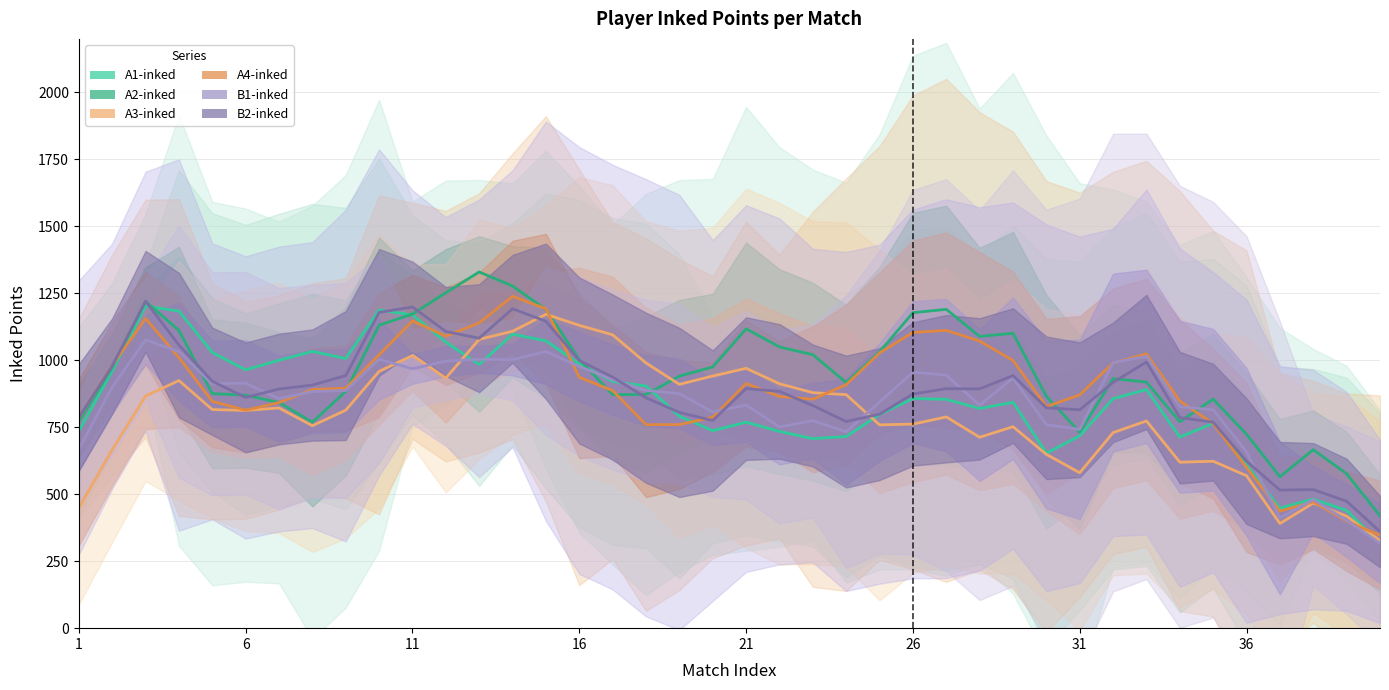

Reading left to right, what are all the values shown in this chart?

A1-inked: 736.2	960.0	1202.2	1183.8	1029.2	964.6	1000.2	1033.4	1006.6	1187.6	1169.4	1067.8	984.4	1097.4	1072.6	986.8	920.6	904.2	791.2	737.4	769.0	734.6	707.6	715.6	797.8	857.2	854.2	820.2	843.4	653.4	718.0	856.8	891.0	713.4	764.6	609.0	448.0	482.2	439.2	317.4
A2-inked: 771.6	972.6	1220.2	1111.6	875.6	869.8	842.4	768.8	884.2	1131.2	1172.6	1252.2	1329.8	1277.4	1189.6	1003.2	871.8	872.4	941.0	975.2	1117.6	1049.8	1021.0	917.0	1031.4	1177.8	1190.4	1089.2	1101.0	865.4	731.8	931.6	918.6	770.6	855.2	723.8	565.4	666.4	576.4	419.6
A3-inked: 449.4	666.2	866.6	924.4	816.2	812.8	822.2	755.8	813.8	958.6	1018.0	933.6	1078.2	1108.4	1171.8	1130.6	1095.2	990.0	910.2	941.4	970.0	912.6	879.2	871.8	759.0	761.8	788.6	712.6	752.2	648.8	580.2	730.0	773.6	619.6	623.2	569.2	390.8	467.0	418.0	327.2
A4-inked: 785.0	980.6	1156.2	1010.2	846.8	813.8	842.4	891.0	896.0	1020.2	1147.4	1090.0	1140.0	1239.0	1192.6	936.6	887.0	759.8	760.0	787.6	913.4	865.0	854.6	909.0	1027.6	1104.0	1111.8	1071.8	999.4	827.2	871.0	990.2	1024.2	848.0	763.6	599.8	437.0	471.6	399.2	347.2
B1-inked: 668.4	900.2	1076.4	1032.6	912.2	914.4	856.6	883.4	887.4	1004.0	968.4	997.2	1003.8	1002.6	1033.0	977.0	927.8	887.4	875.8	806.6	832.8	751.4	774.6	733.2	844.4	955.8	944.6	832.4	933.6	759.4	742.4	991.6	1014.8	826.6	815.4	658.0	411.2	480.2	402.2	316.4
B2-inked: 786.6	978.6	1220.2	1057.0	921.6	861.4	892.8	907.6	943.0	1178.8	1199.2	1107.6	1082.6	1192.4	1145.8	999.4	937.4	860.2	805.4	775.2	894.4	884.0	831.2	771.4	799.0	874.4	894.0	893.4	943.0	822.6	815.2	917.6	993.8	786.0	769.0	623.2	515.4	517.2	473.8	360.6